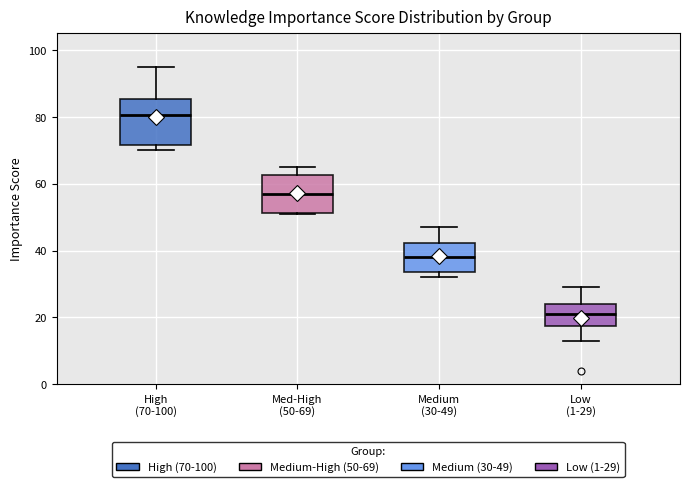

Reading left to right, transcribe this box plot: for each box, give where its median line is, the range the box spans, and where its two whiskers end, as read against the y-axis. The values are not printed on the chart, so give them approximately, as read against the axis.

High (70-100): median 80, box 72 to 86, whiskers 70 to 96
Med-High (50-69): median 58, box 52 to 62, whiskers 52 to 66
Medium (30-49): median 38, box 34 to 42, whiskers 32 to 48
Low (1-29): median 22, box 18 to 24, whiskers 14 to 30